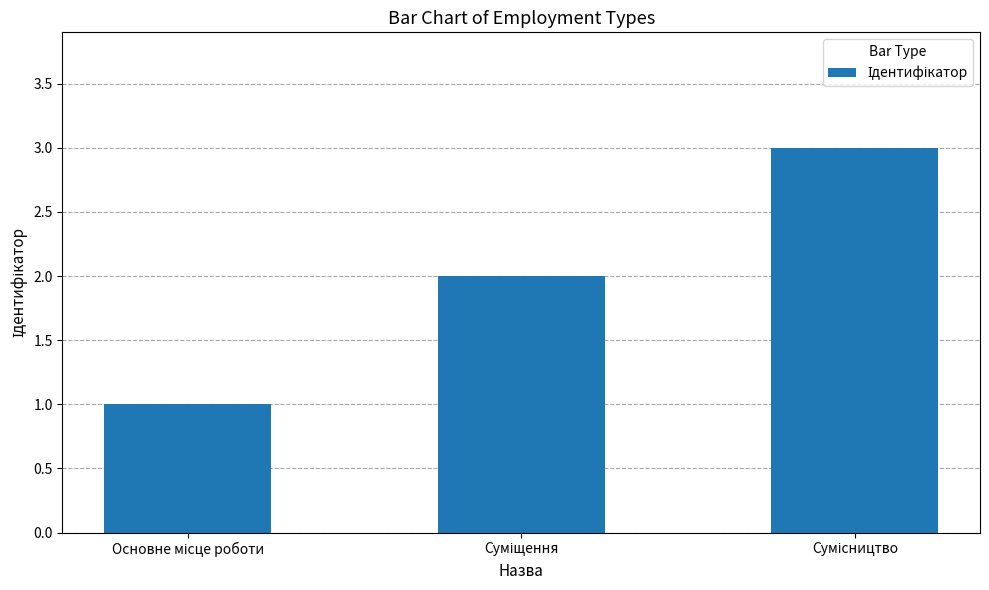

What is the greatest value displayed?

3